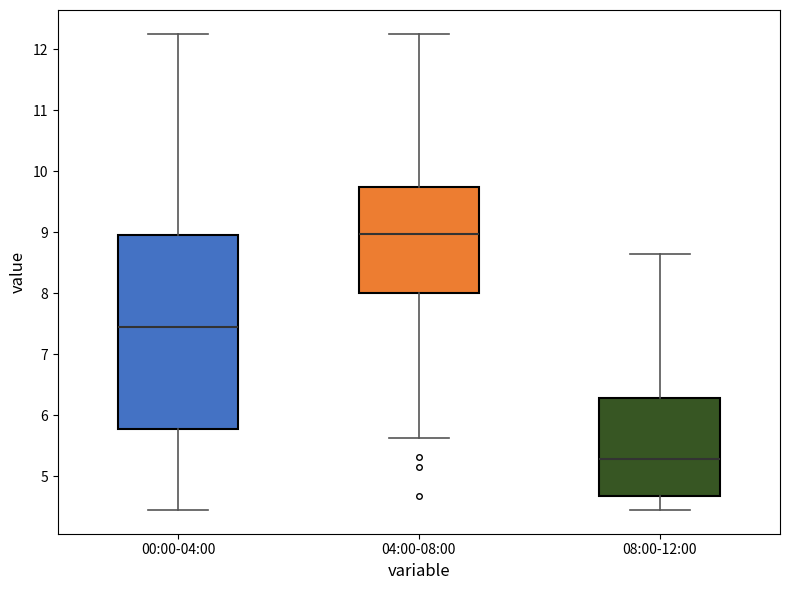

Reading left to right, read every box against the y-axis: the position of its median line, the range the box covers, and the ends of its whiskers. The values are not printed on the chart, so give them approximately, as read against the axis.

00:00-04:00: median 7.5, box 5.8 to 8.9, whiskers 4.5 to 12.3
04:00-08:00: median 9.0, box 8.0 to 9.7, whiskers 5.6 to 12.3
08:00-12:00: median 5.3, box 4.7 to 6.3, whiskers 4.5 to 8.7